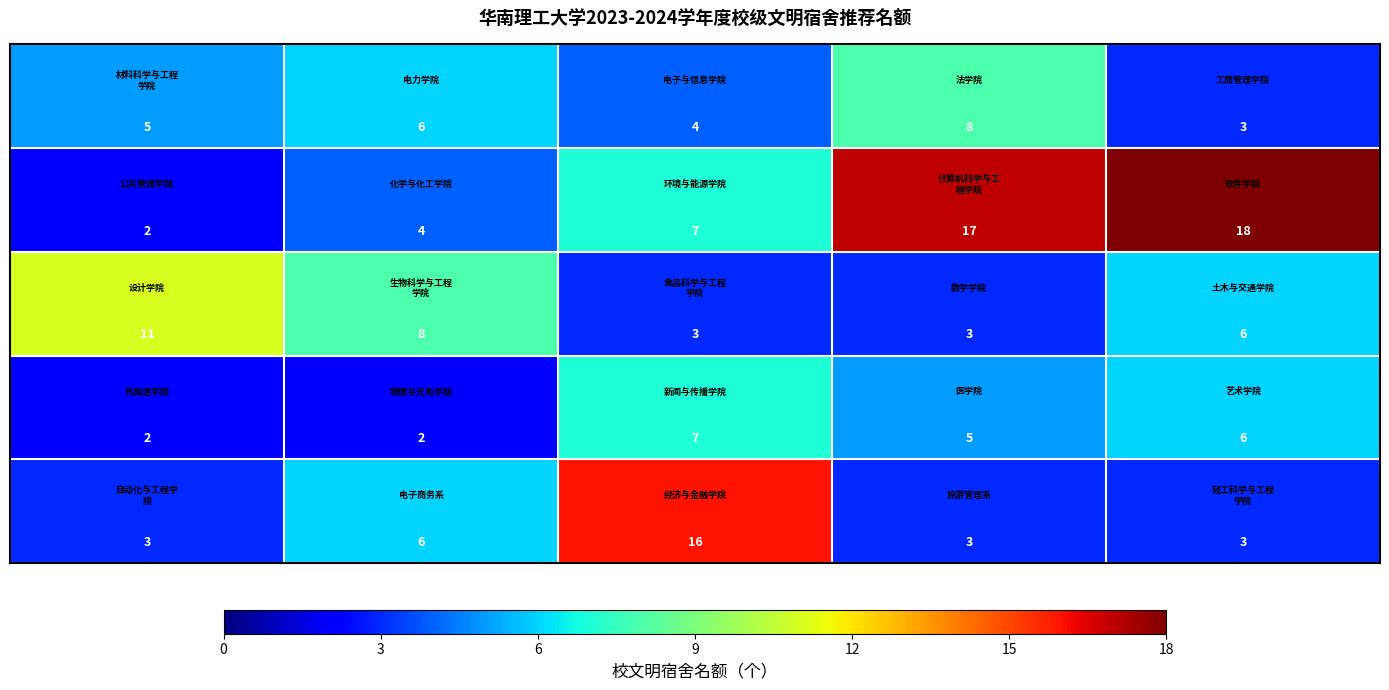

At how many categories does at least one series exceed 14?

3